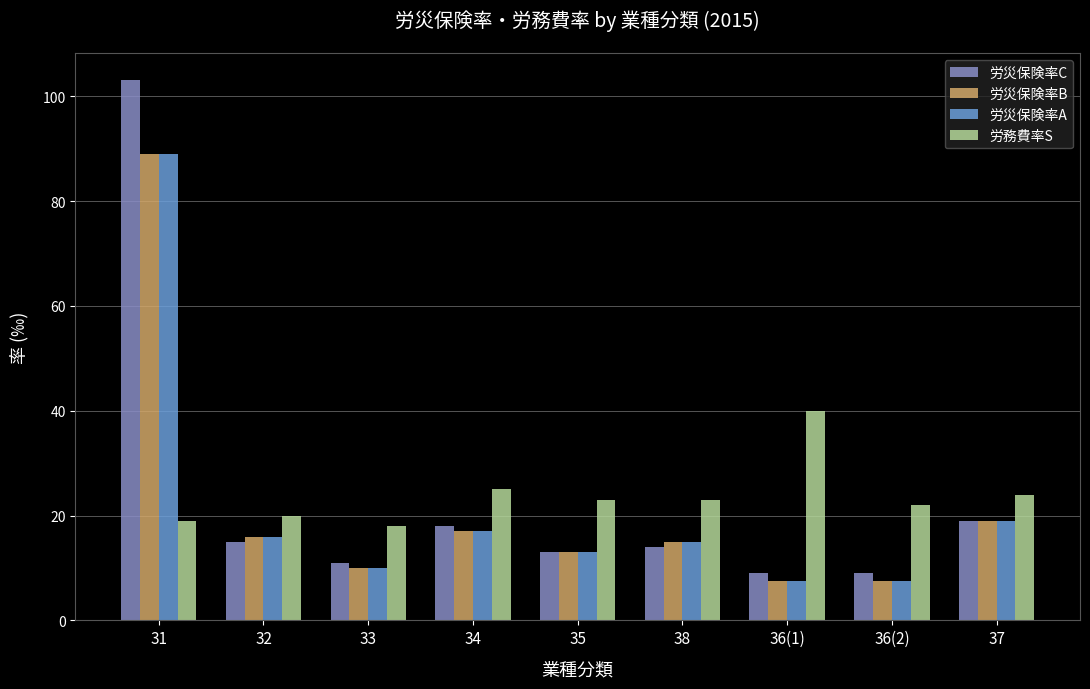

The value of 労務費率S at 32 is 20.0. True or false?

True